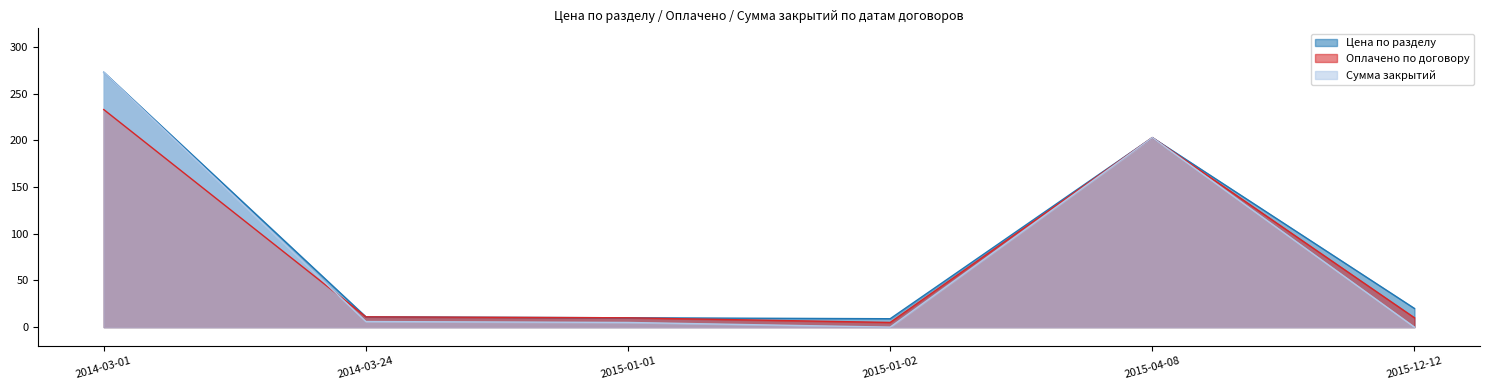

What is the total value across all series at 2015-04-08?

609